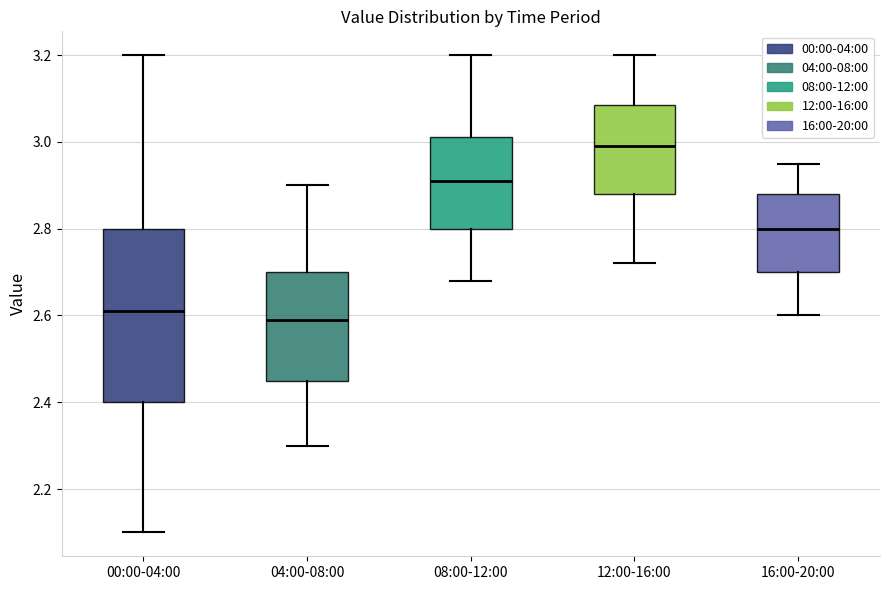

Where does the median line of the box for 04:00-08:00 sit on the y-axis? The values are not printed on the chart, so give them approximately, as read against the axis.

2.60